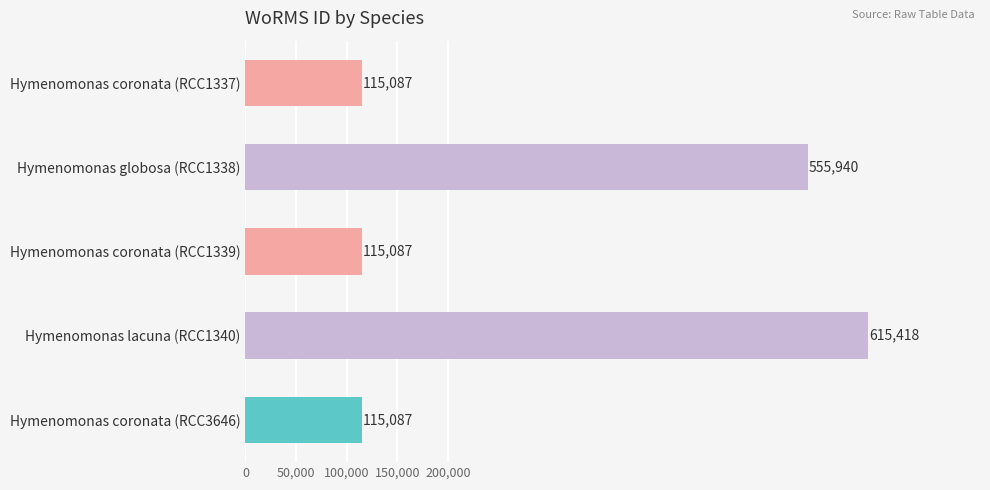

What is the label of the 1st bar from the top?

Hymenomonas coronata (RCC1337)